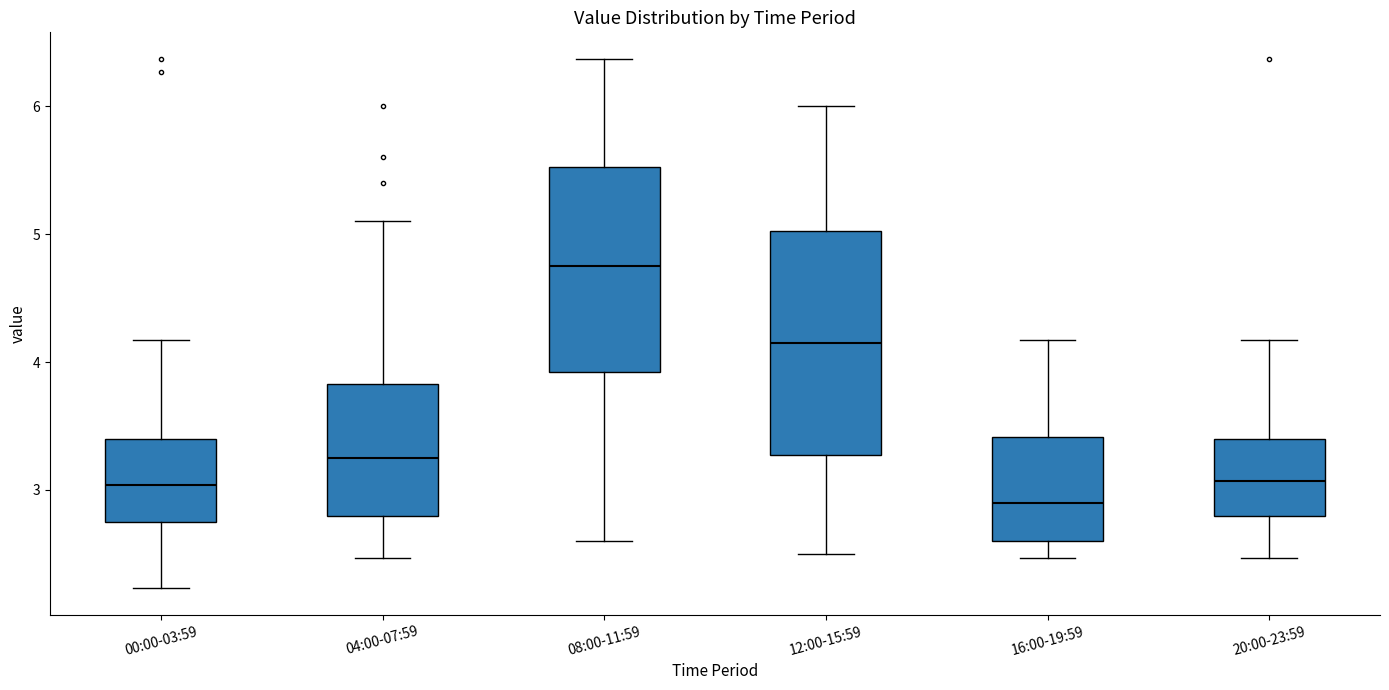

Comparing the boxes themselves (not the whiskers), which one is the tallest?

12:00-15:59